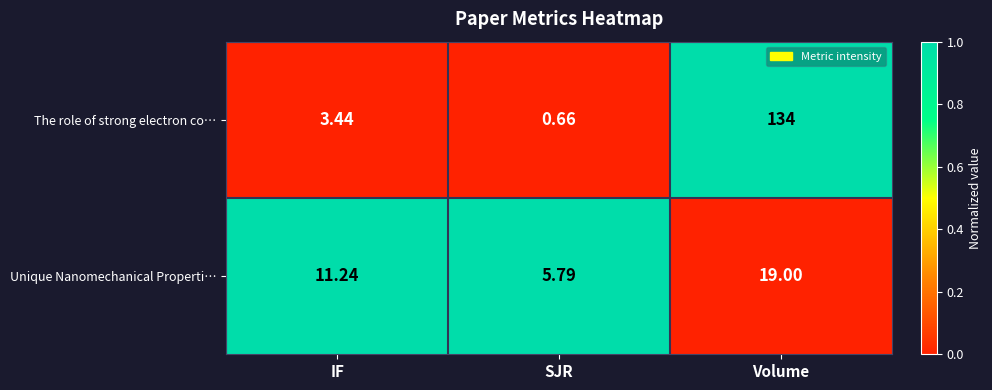

Between IF and SJR, which series saw the biggest shift?

Unique Nanomechanical Properti…